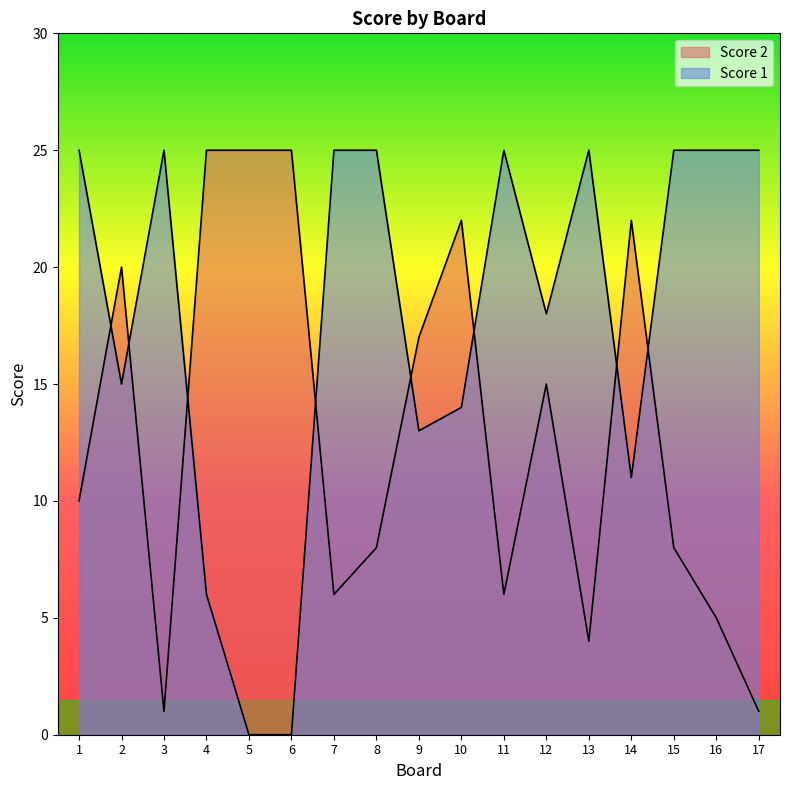

Where does the Score 2 series first go above 10?

2